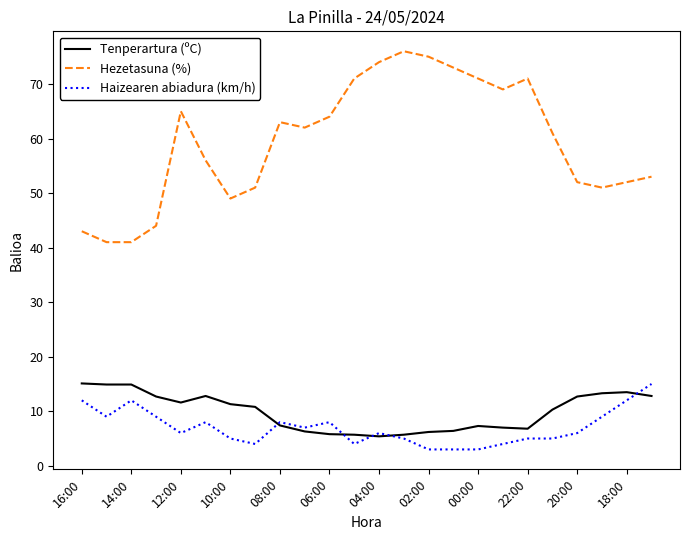

Which series has the widest spread of values?

Hezetasuna (%)